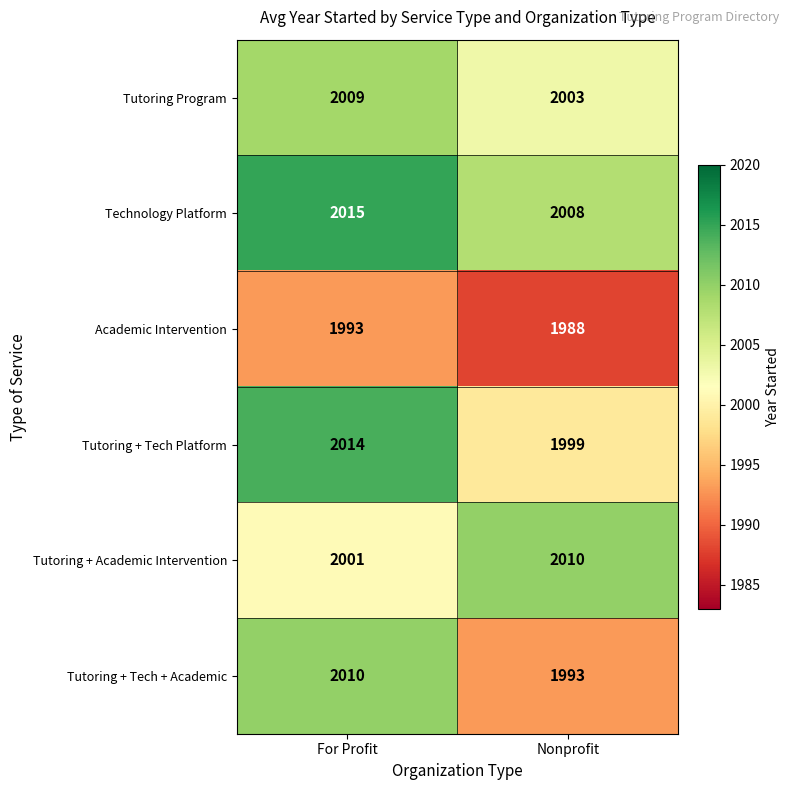

Which category has the lowest value in the Tutoring + Tech + Academic series?

Nonprofit